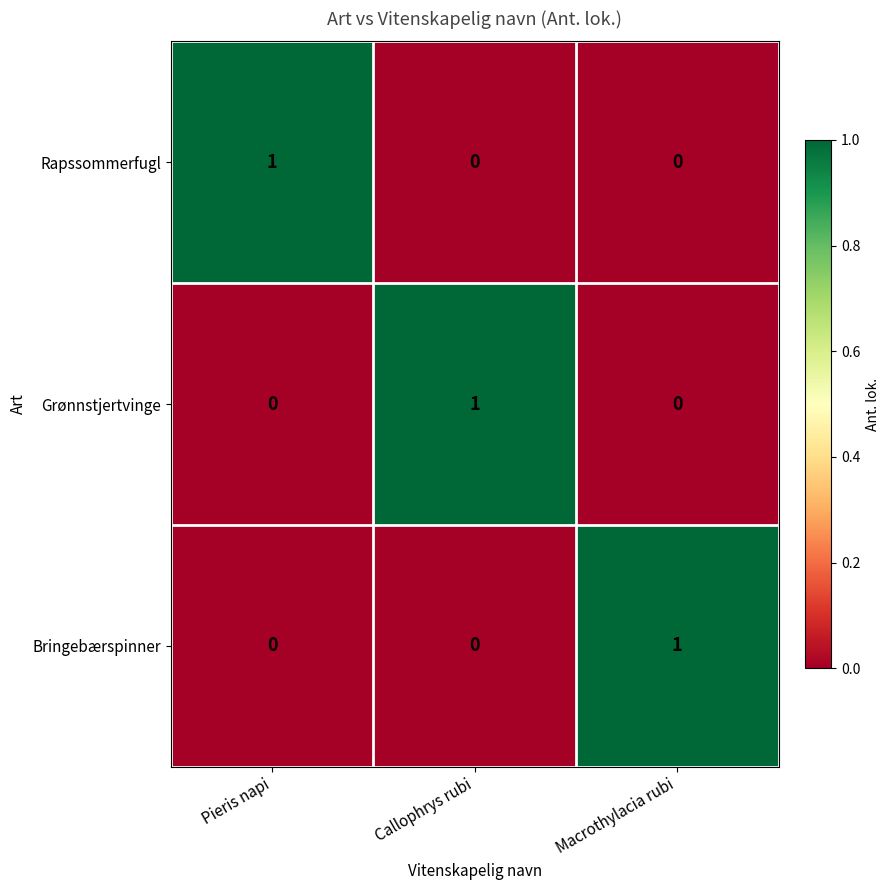

How many Bringebærspinner values are between 0 and 1?

3